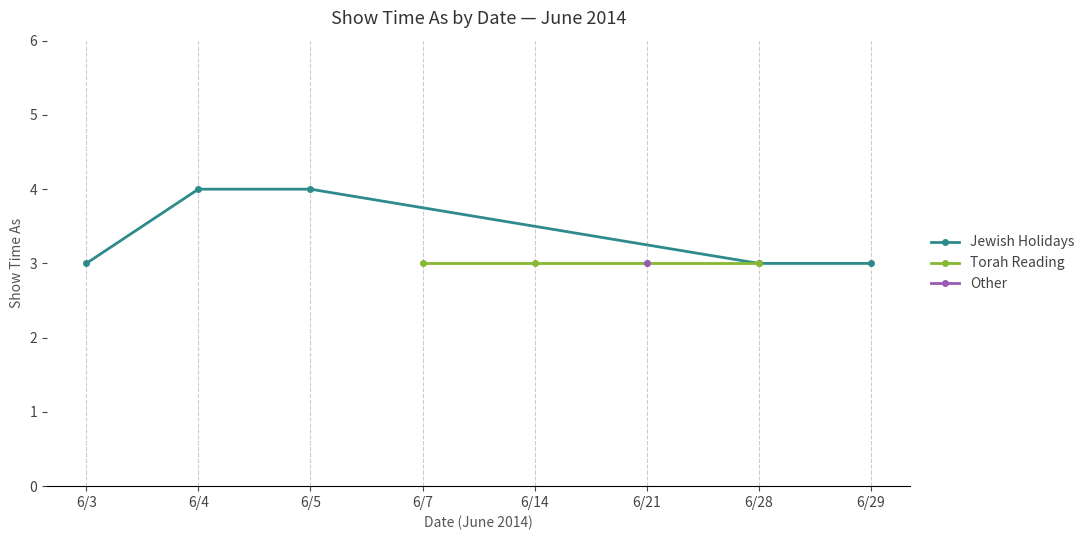

True or false: Festival Events and Jewish Holidays intersect in this chart.

False